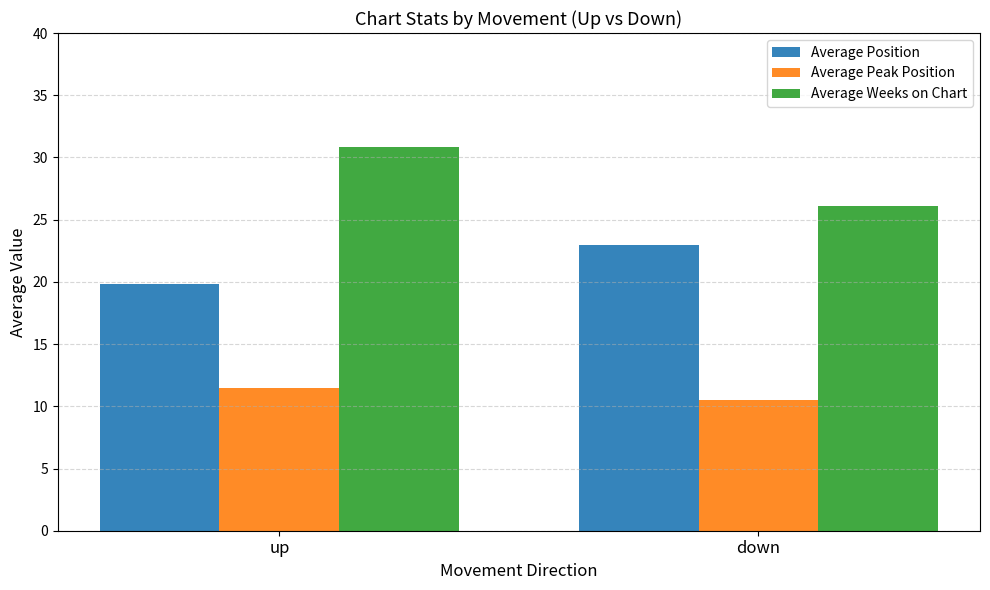

Rank the series by their average value, from highest to lowest.

Average Weeks on Chart, Average Position, Average Peak Position